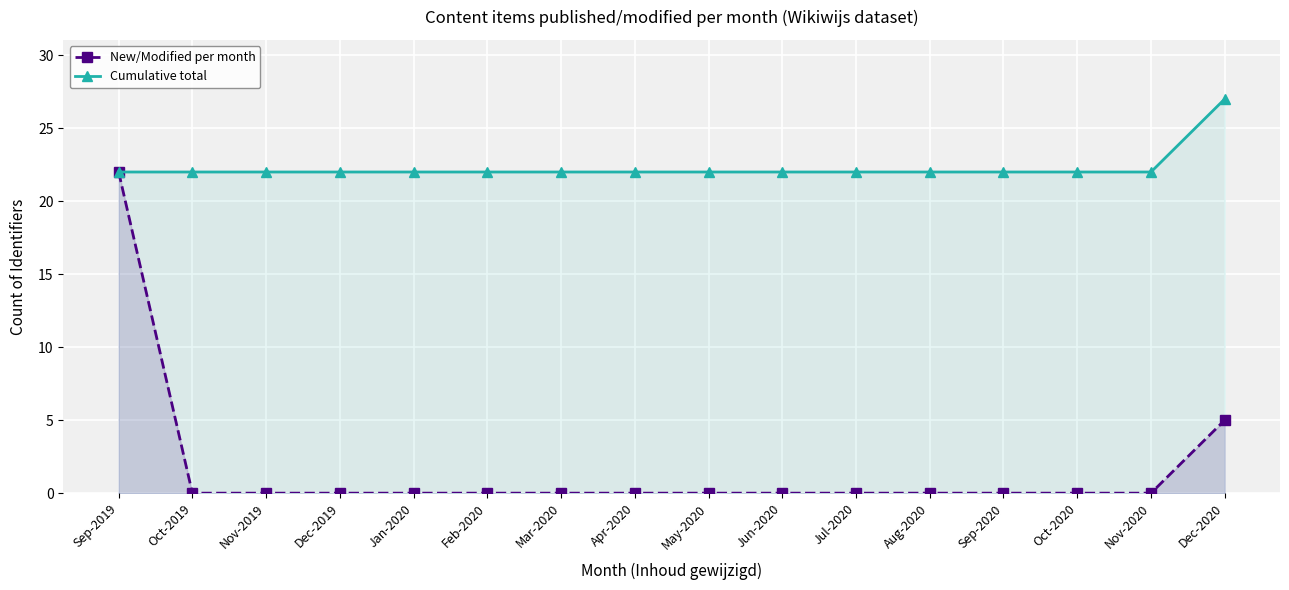

Reading left to right, extract all data points from this chart.

New/Modified per month: Sep-2019=22	Oct-2019=0	Nov-2019=0	Dec-2019=0	Jan-2020=0	Feb-2020=0	Mar-2020=0	Apr-2020=0	May-2020=0	Jun-2020=0	Jul-2020=0	Aug-2020=0	Sep-2020=0	Oct-2020=0	Nov-2020=0	Dec-2020=5
Cumulative total: Sep-2019=22	Oct-2019=22	Nov-2019=22	Dec-2019=22	Jan-2020=22	Feb-2020=22	Mar-2020=22	Apr-2020=22	May-2020=22	Jun-2020=22	Jul-2020=22	Aug-2020=22	Sep-2020=22	Oct-2020=22	Nov-2020=22	Dec-2020=27